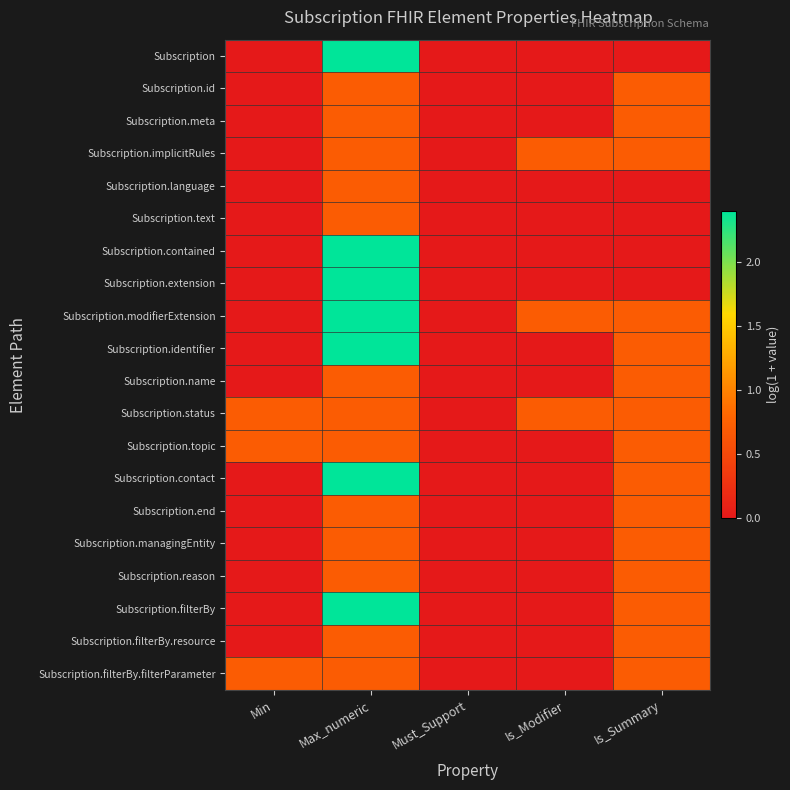

Reading left to right, extract all data points from this chart.

Subscription: Min=0.0	Max_numeric=2.4	Must_Support=0.0	Is_Modifier=0.0	Is_Summary=0.0
Subscription.id: Min=0.0	Max_numeric=0.7	Must_Support=0.0	Is_Modifier=0.0	Is_Summary=0.7
Subscription.meta: Min=0.0	Max_numeric=0.7	Must_Support=0.0	Is_Modifier=0.0	Is_Summary=0.7
Subscription.implicitRules: Min=0.0	Max_numeric=0.7	Must_Support=0.0	Is_Modifier=0.7	Is_Summary=0.7
Subscription.language: Min=0.0	Max_numeric=0.7	Must_Support=0.0	Is_Modifier=0.0	Is_Summary=0.0
Subscription.text: Min=0.0	Max_numeric=0.7	Must_Support=0.0	Is_Modifier=0.0	Is_Summary=0.0
Subscription.contained: Min=0.0	Max_numeric=2.4	Must_Support=0.0	Is_Modifier=0.0	Is_Summary=0.0
Subscription.extension: Min=0.0	Max_numeric=2.4	Must_Support=0.0	Is_Modifier=0.0	Is_Summary=0.0
Subscription.modifierExtension: Min=0.0	Max_numeric=2.4	Must_Support=0.0	Is_Modifier=0.7	Is_Summary=0.7
Subscription.identifier: Min=0.0	Max_numeric=2.4	Must_Support=0.0	Is_Modifier=0.0	Is_Summary=0.7
Subscription.name: Min=0.0	Max_numeric=0.7	Must_Support=0.0	Is_Modifier=0.0	Is_Summary=0.7
Subscription.status: Min=0.7	Max_numeric=0.7	Must_Support=0.0	Is_Modifier=0.7	Is_Summary=0.7
Subscription.topic: Min=0.7	Max_numeric=0.7	Must_Support=0.0	Is_Modifier=0.0	Is_Summary=0.7
Subscription.contact: Min=0.0	Max_numeric=2.4	Must_Support=0.0	Is_Modifier=0.0	Is_Summary=0.7
Subscription.end: Min=0.0	Max_numeric=0.7	Must_Support=0.0	Is_Modifier=0.0	Is_Summary=0.7
Subscription.managingEntity: Min=0.0	Max_numeric=0.7	Must_Support=0.0	Is_Modifier=0.0	Is_Summary=0.7
Subscription.reason: Min=0.0	Max_numeric=0.7	Must_Support=0.0	Is_Modifier=0.0	Is_Summary=0.7
Subscription.filterBy: Min=0.0	Max_numeric=2.4	Must_Support=0.0	Is_Modifier=0.0	Is_Summary=0.7
Subscription.filterBy.resource: Min=0.0	Max_numeric=0.7	Must_Support=0.0	Is_Modifier=0.0	Is_Summary=0.7
Subscription.filterBy.filterParameter: Min=0.7	Max_numeric=0.7	Must_Support=0.0	Is_Modifier=0.0	Is_Summary=0.7